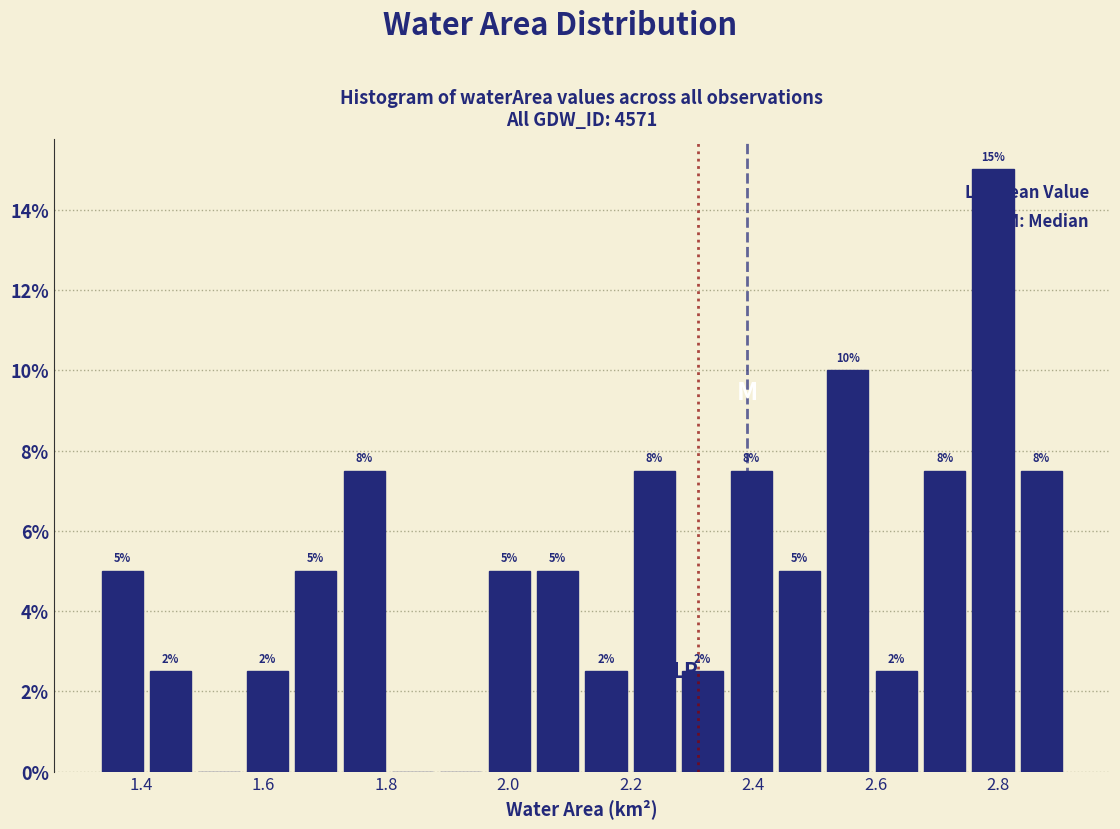

Around what value on the x-axis is the tallest bar? Give the approximate position of its centre, as read against the axis.

2.80